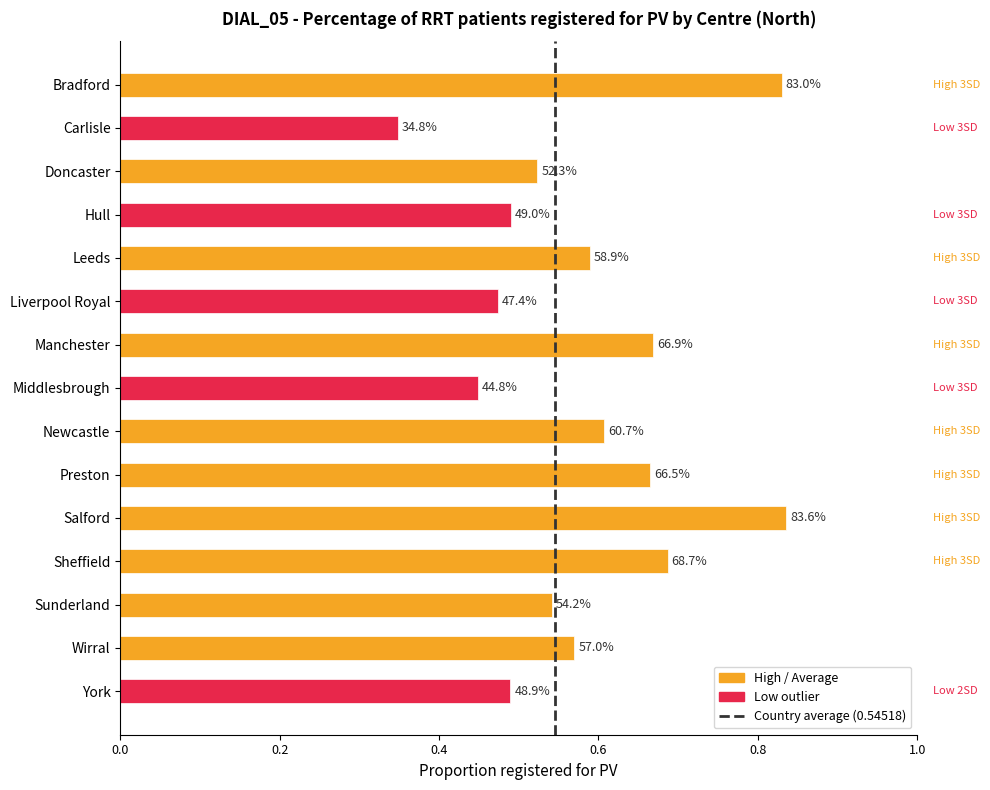

The chart shows a value of 0.7 at Preston. True or false?

True